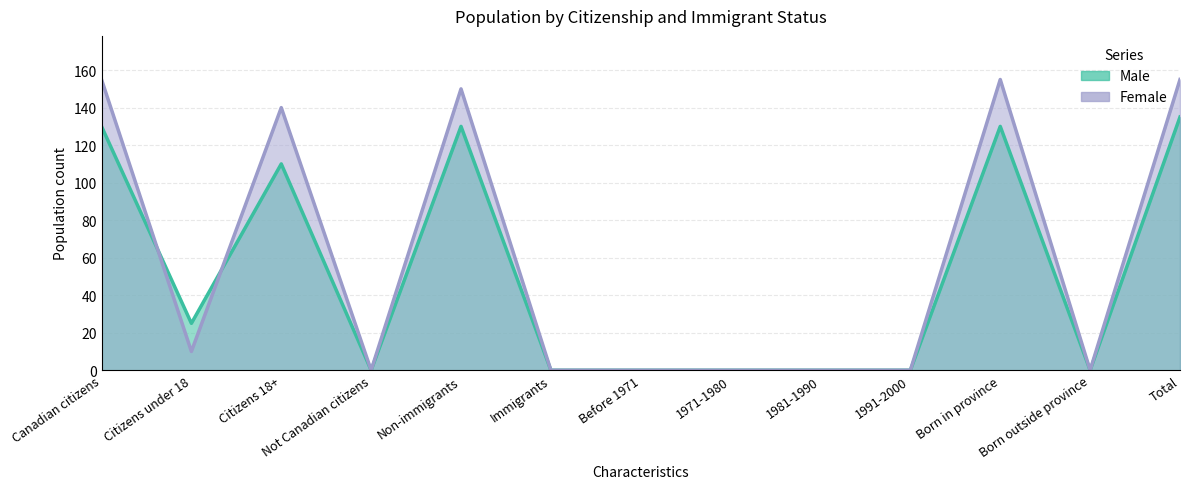

Reading left to right, what are all the values shown in this chart?

Male: Canadian citizens=130	Citizens under 18=25	Citizens 18+=110	Not Canadian citizens=0	Non-immigrants=130	Immigrants=0	Before 1971=0	1971-1980=0	1981-1990=0	1991-2000=0	Born in province=130	Born outside province=0	Total=135
Female: Canadian citizens=155	Citizens under 18=10	Citizens 18+=140	Not Canadian citizens=0	Non-immigrants=150	Immigrants=0	Before 1971=0	1971-1980=0	1981-1990=0	1991-2000=0	Born in province=155	Born outside province=0	Total=155